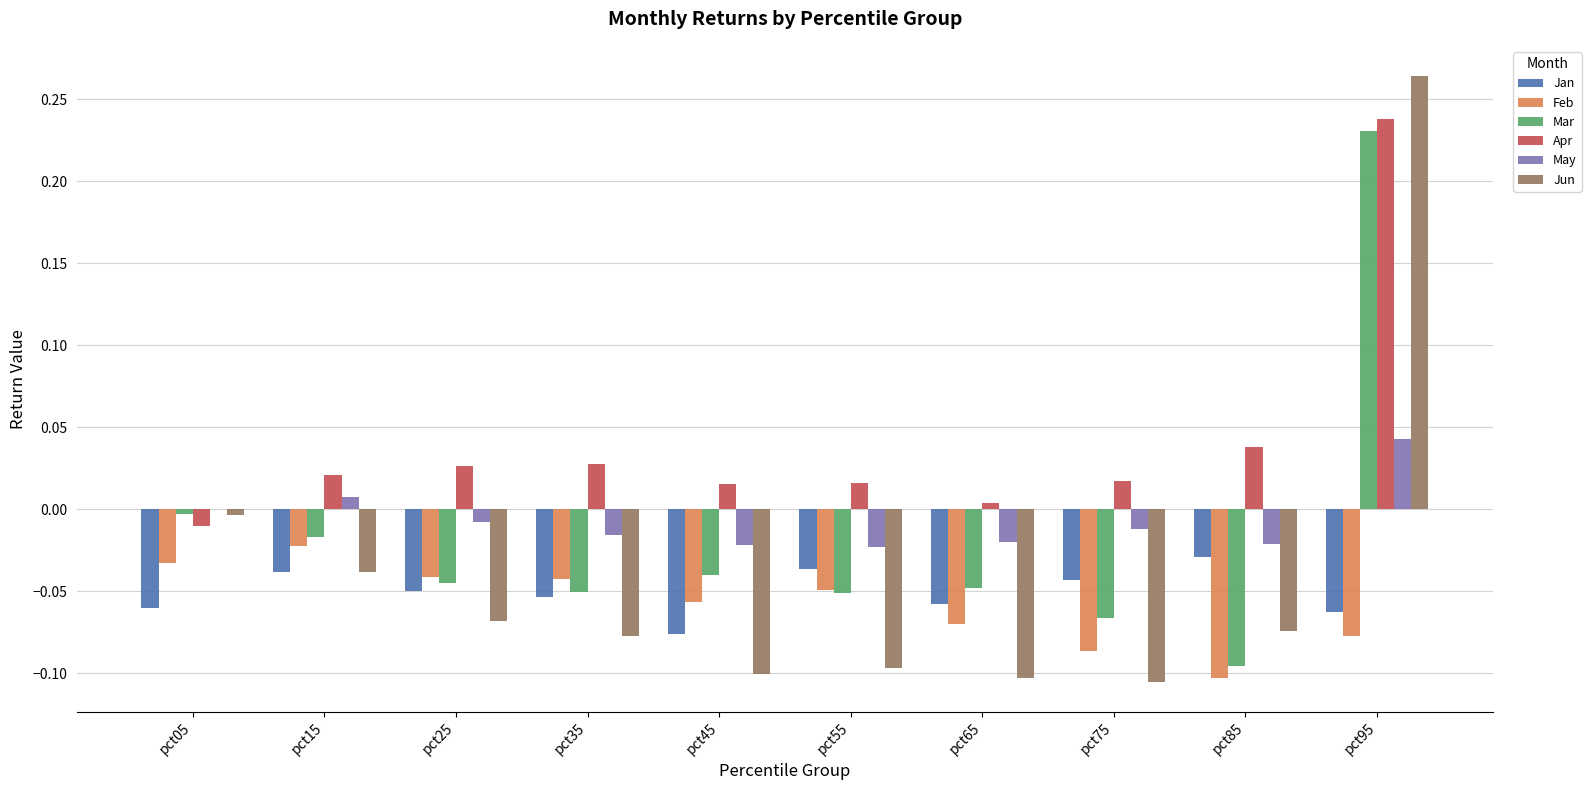

Is the value of Feb at pct45 greater than the value of Jan at pct95?

Yes